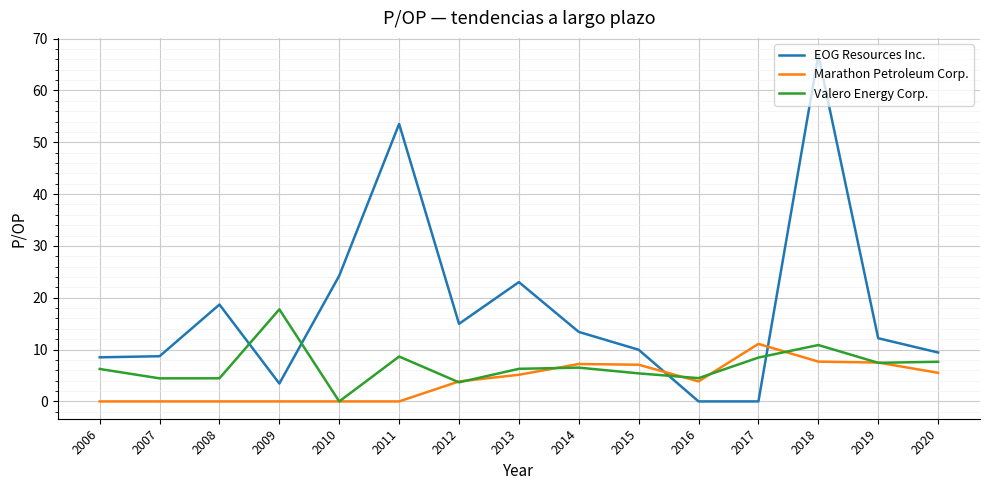

The value of Valero Energy Corp. at 2012 is 3.7. True or false?

True